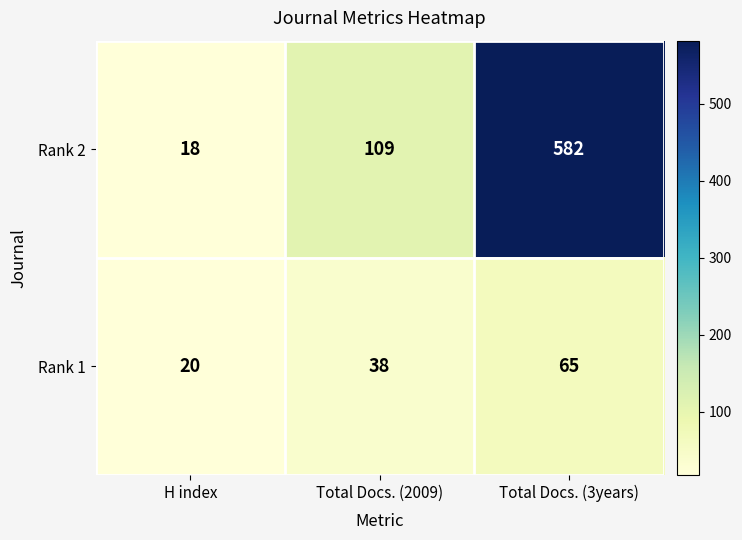

Rank the series by their maximum value, from lowest to highest.

Rank 1, Rank 2